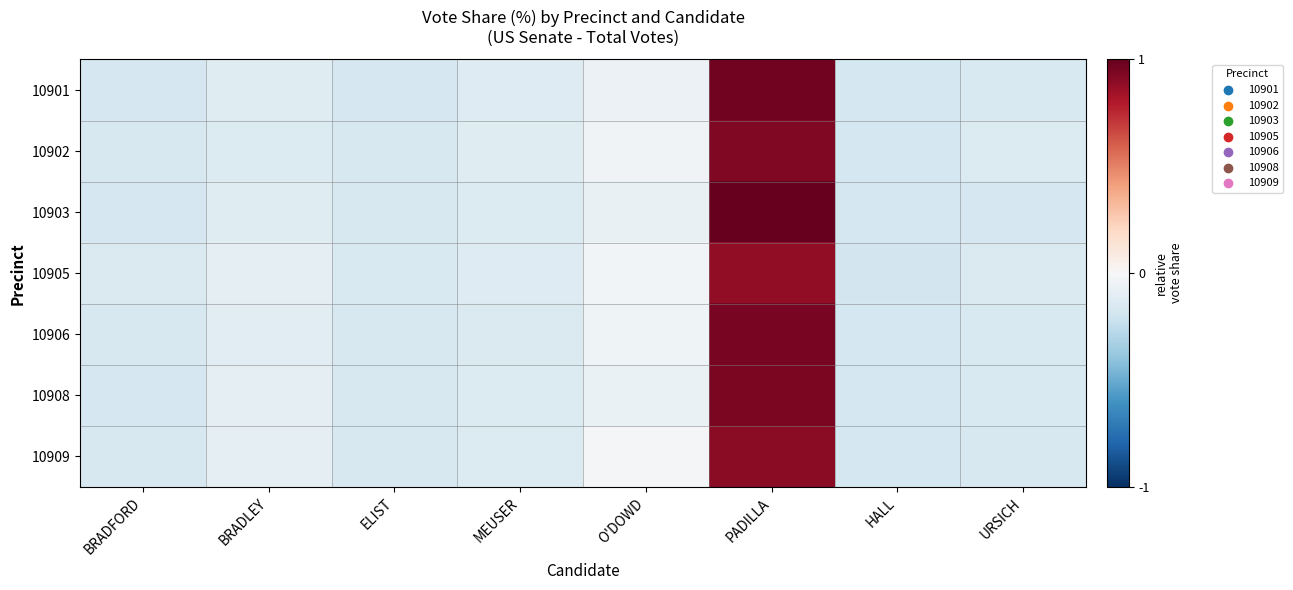

Between ELIST and PADILLA, which series saw the biggest shift?

10903